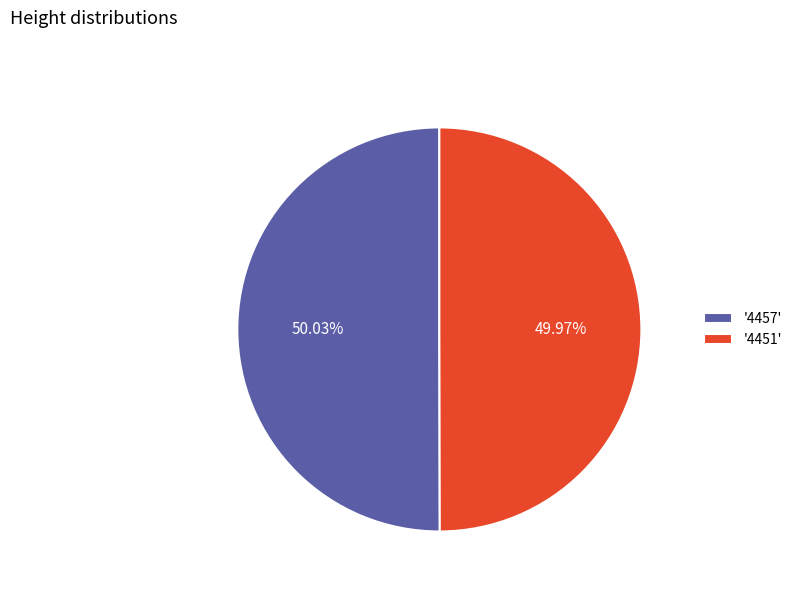

Do '4451' and '4457' together represent more than half of the pie?

Yes